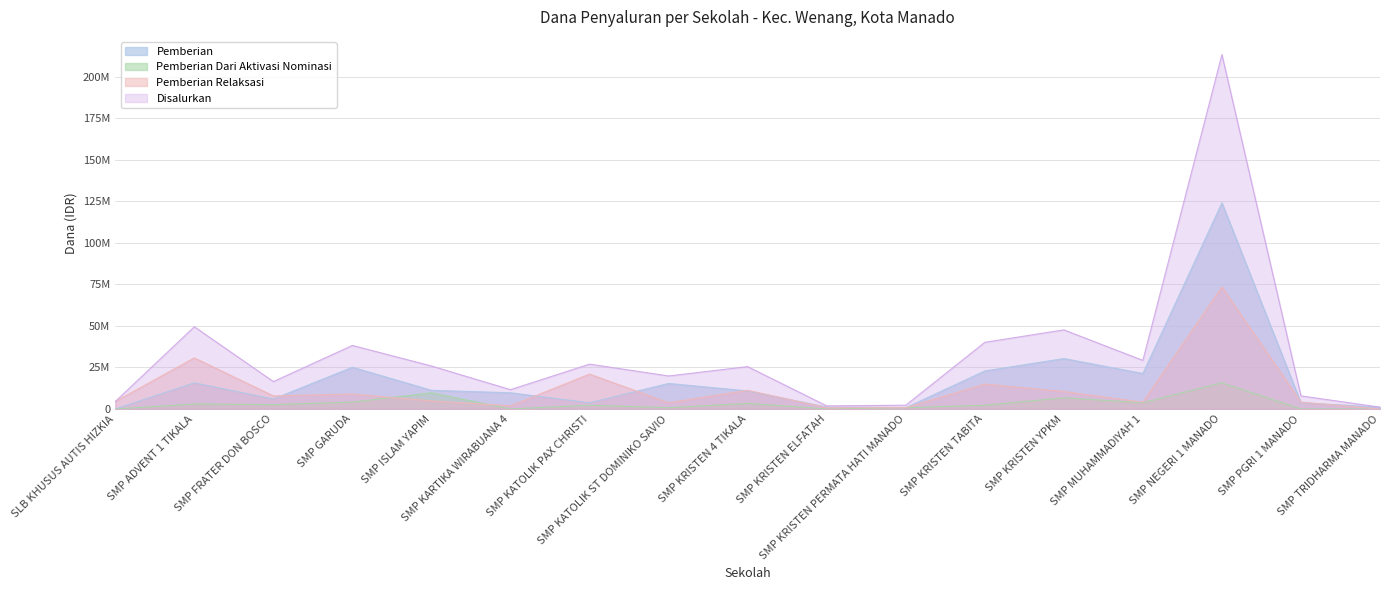

At which label does Disalurkan reach its peak?

SMP NEGERI 1 MANADO